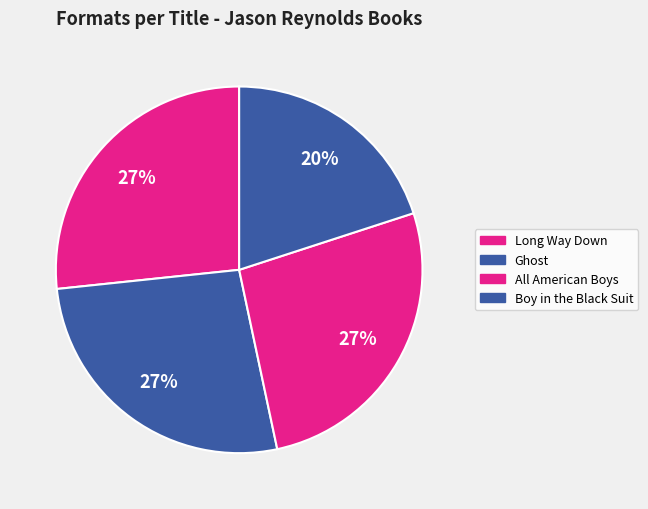

What is the ratio of the value at Boy in the Black Suit to the value at All American Boys?

0.8